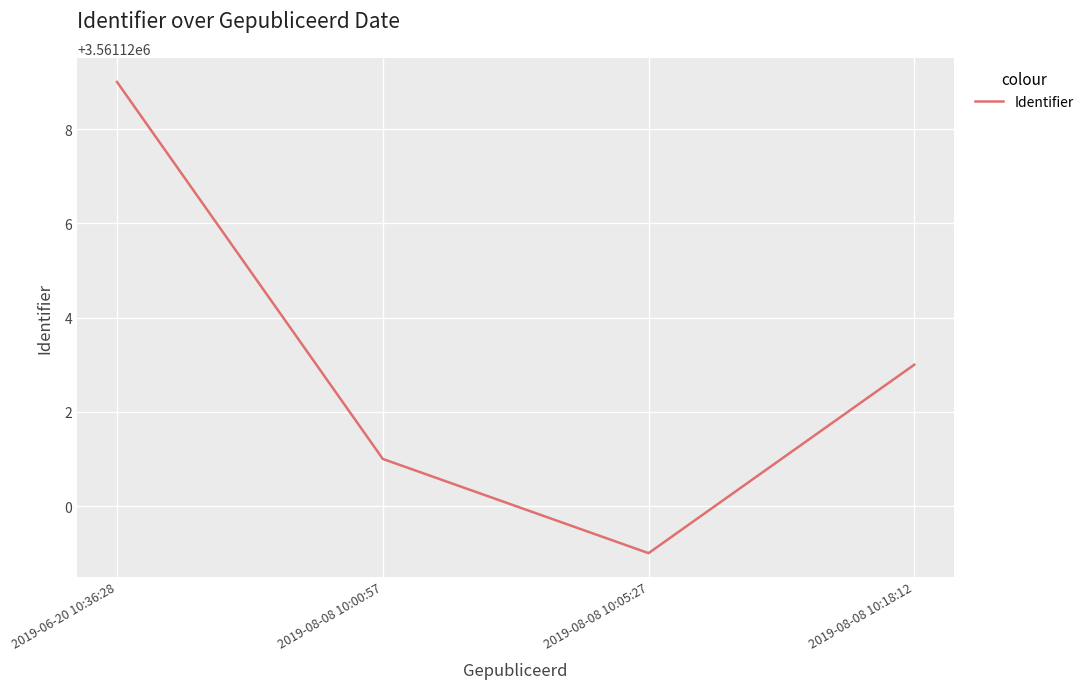

What position from the right is 2019-08-08 10:18:12?

1